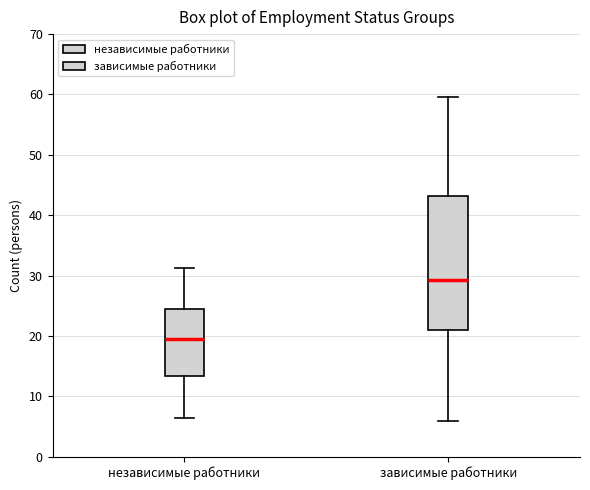

Which box's median line is the lowest?

независимые работники